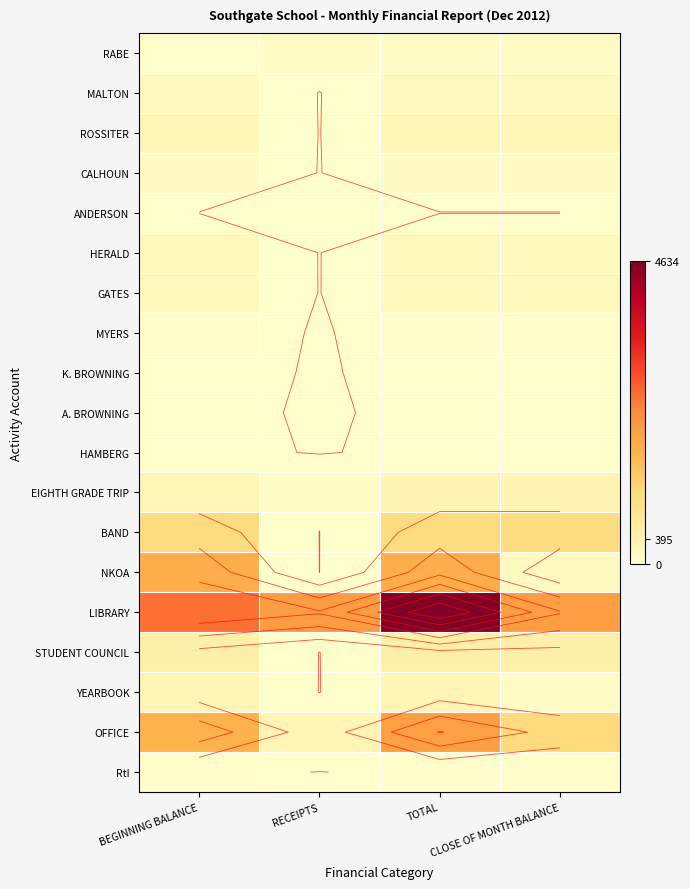

The ANDERSON series shows 0.0 at RECEIPTS. True or false?

True